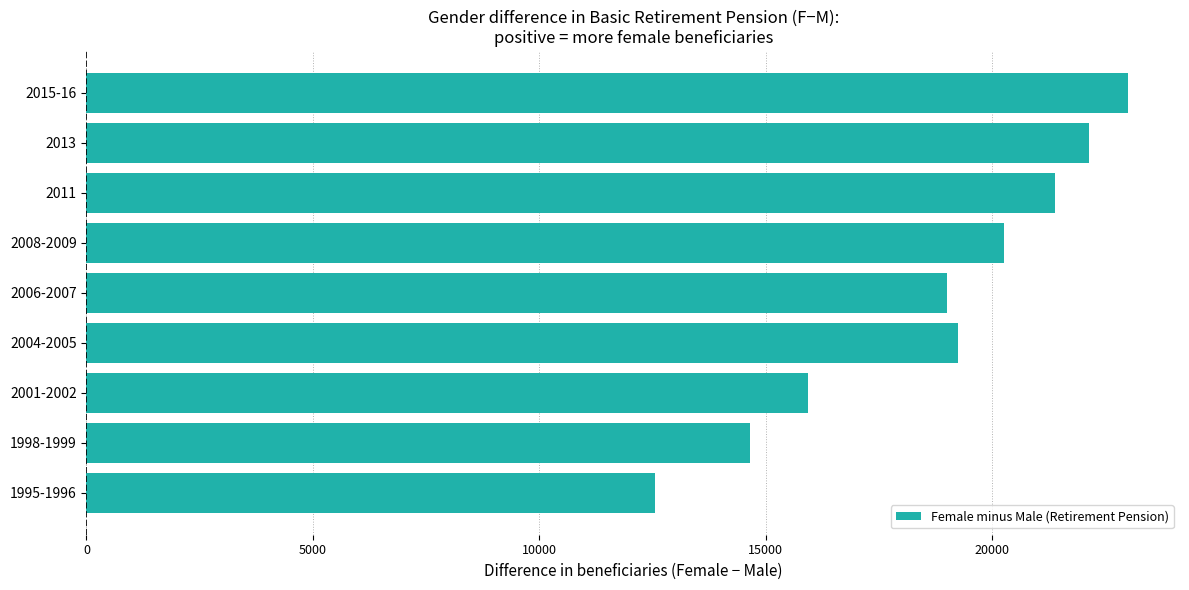

Rank the categories by value from highest to lowest.

2015-16, 2013, 2011, 2008-2009, 2004-2005, 2006-2007, 2001-2002, 1998-1999, 1995-1996